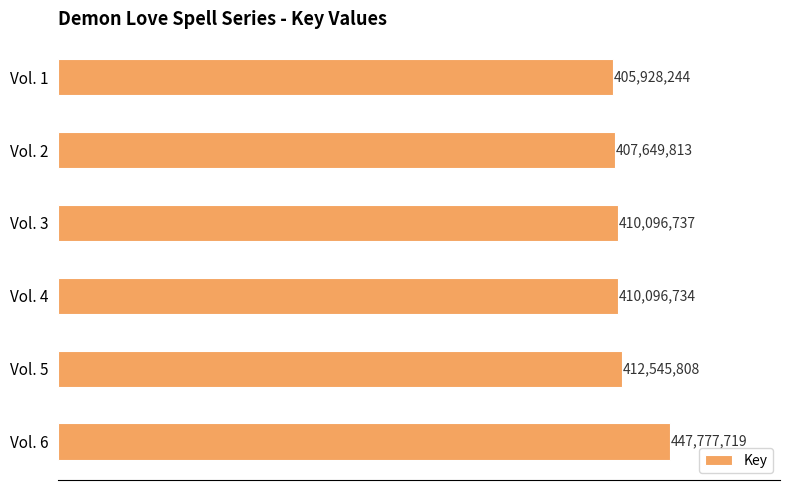

Where is the data nearest to the value 426852981?

Vol. 5